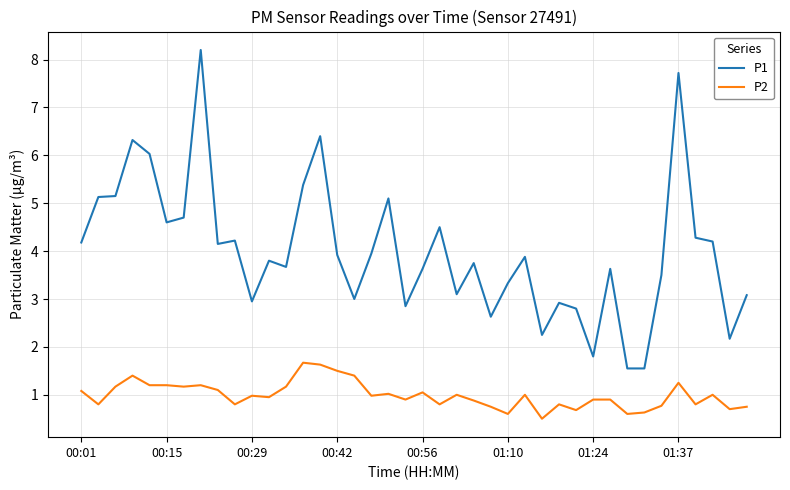

How many categories are shown in the chart?

40